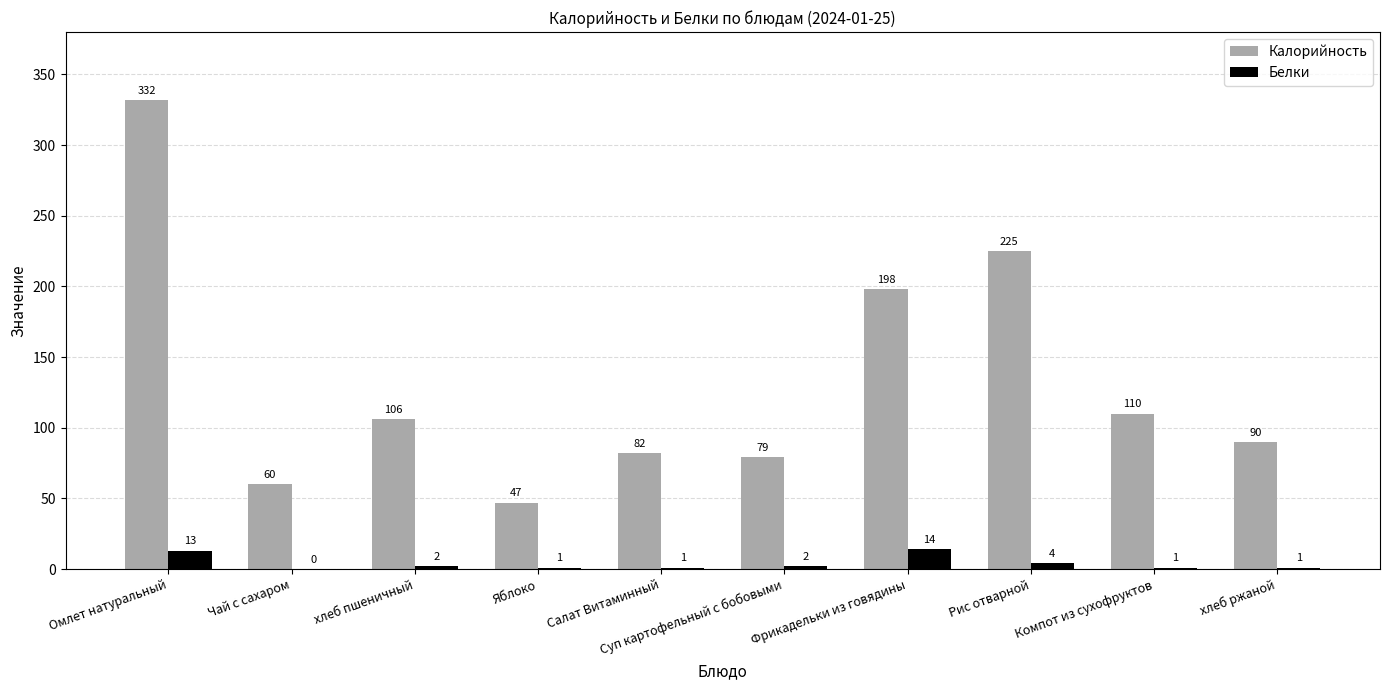

Reading right to left, what are all the values shown in this chart?

Калорийность: хлеб ржаной=90	Компот из сухофруктов=110	Рис отварной=225	Фрикадельки из говядины=198	Суп картофельный с бобовыми=79	Салат Витаминный=82	Яблоко=47	хлеб пшеничный=106	Чай с сахаром=60	Омлет натуральный=332
Белки: хлеб ржаной=1	Компот из сухофруктов=1	Рис отварной=4	Фрикадельки из говядины=14	Суп картофельный с бобовыми=2	Салат Витаминный=1	Яблоко=1	хлеб пшеничный=2	Чай с сахаром=0	Омлет натуральный=13